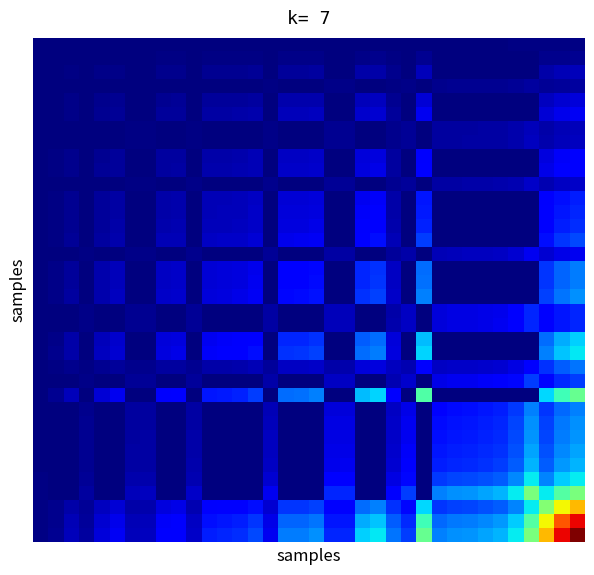

Count the number of data series in this chart.

36